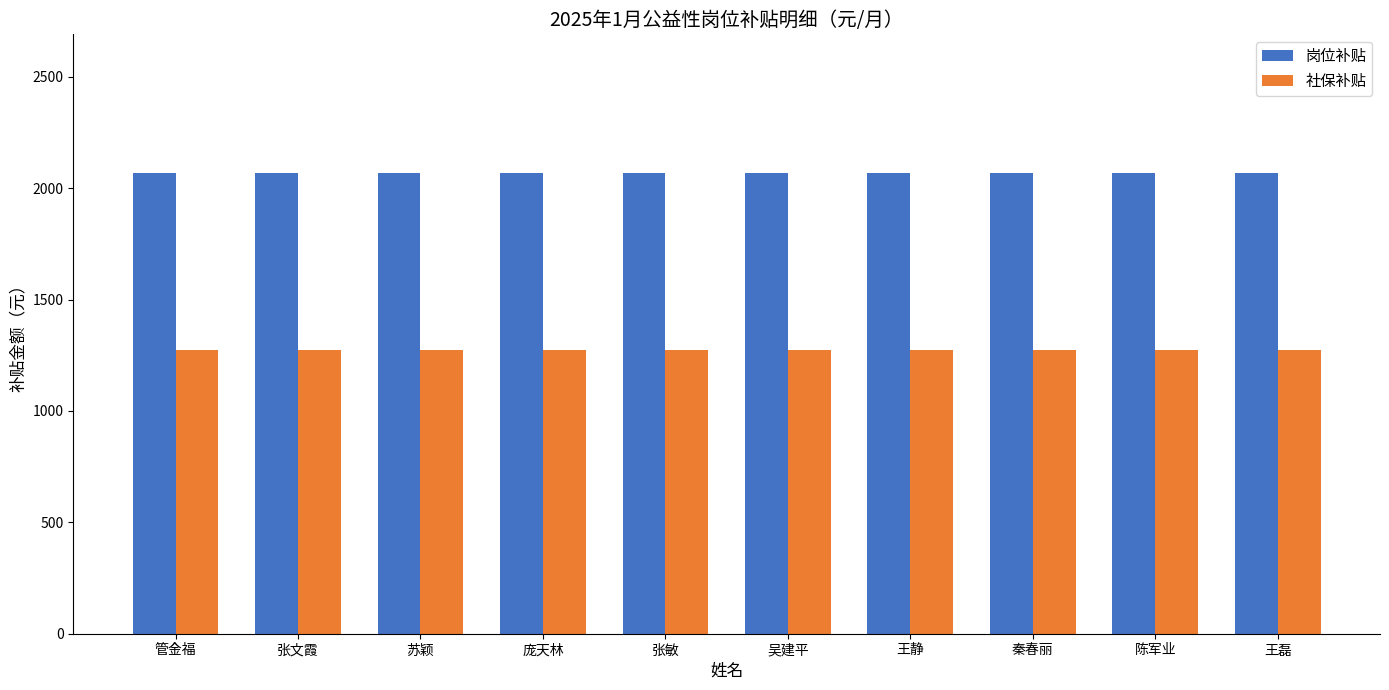

List the series in order of their overall mean, highest first.

岗位补贴, 社保补贴